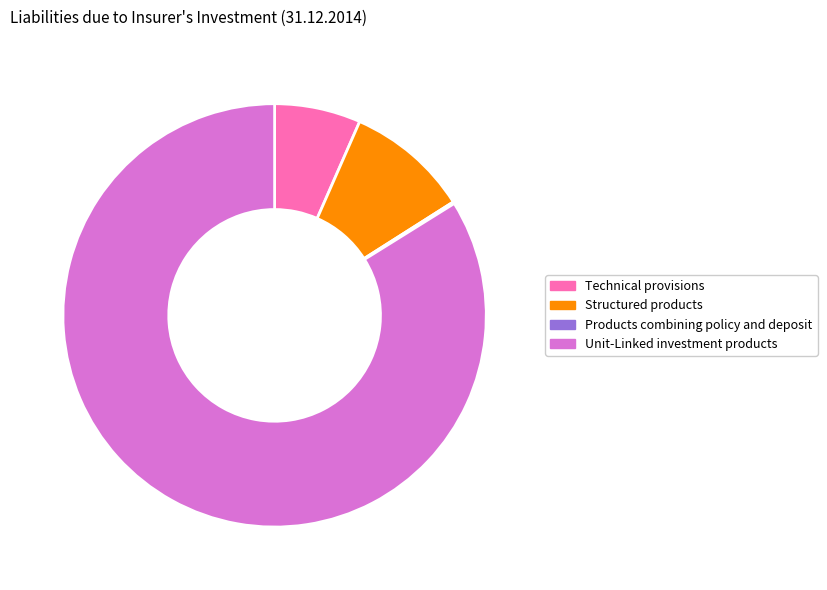

Does Unit-Linked investment products represent more than half of the total?

Yes